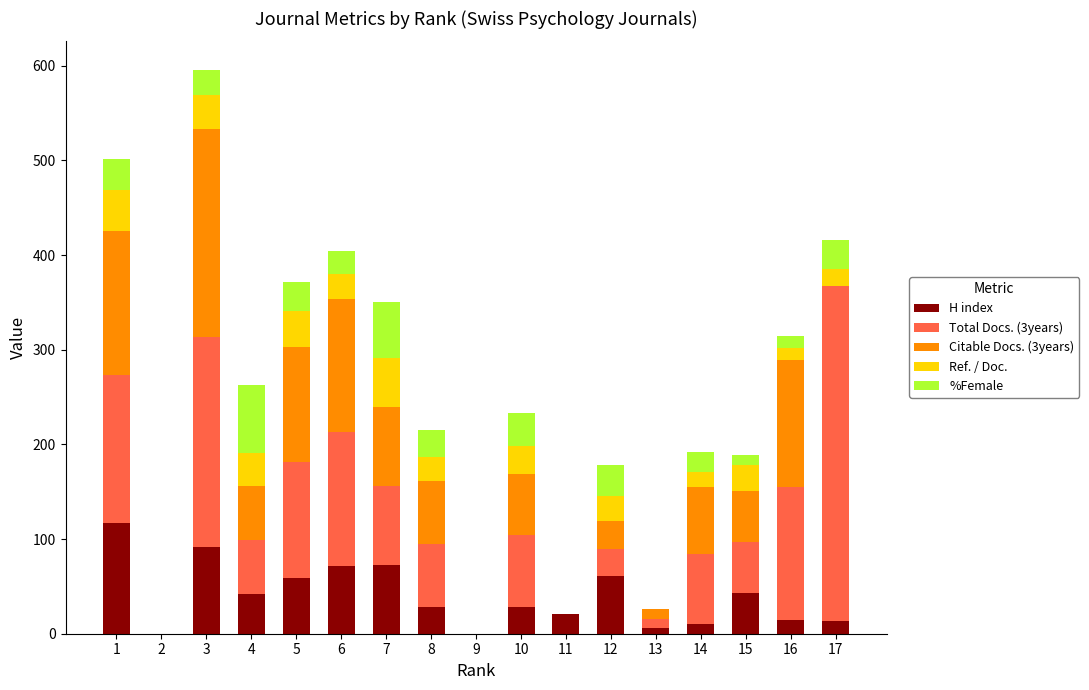

At which category is the sum across all series the highest?

3